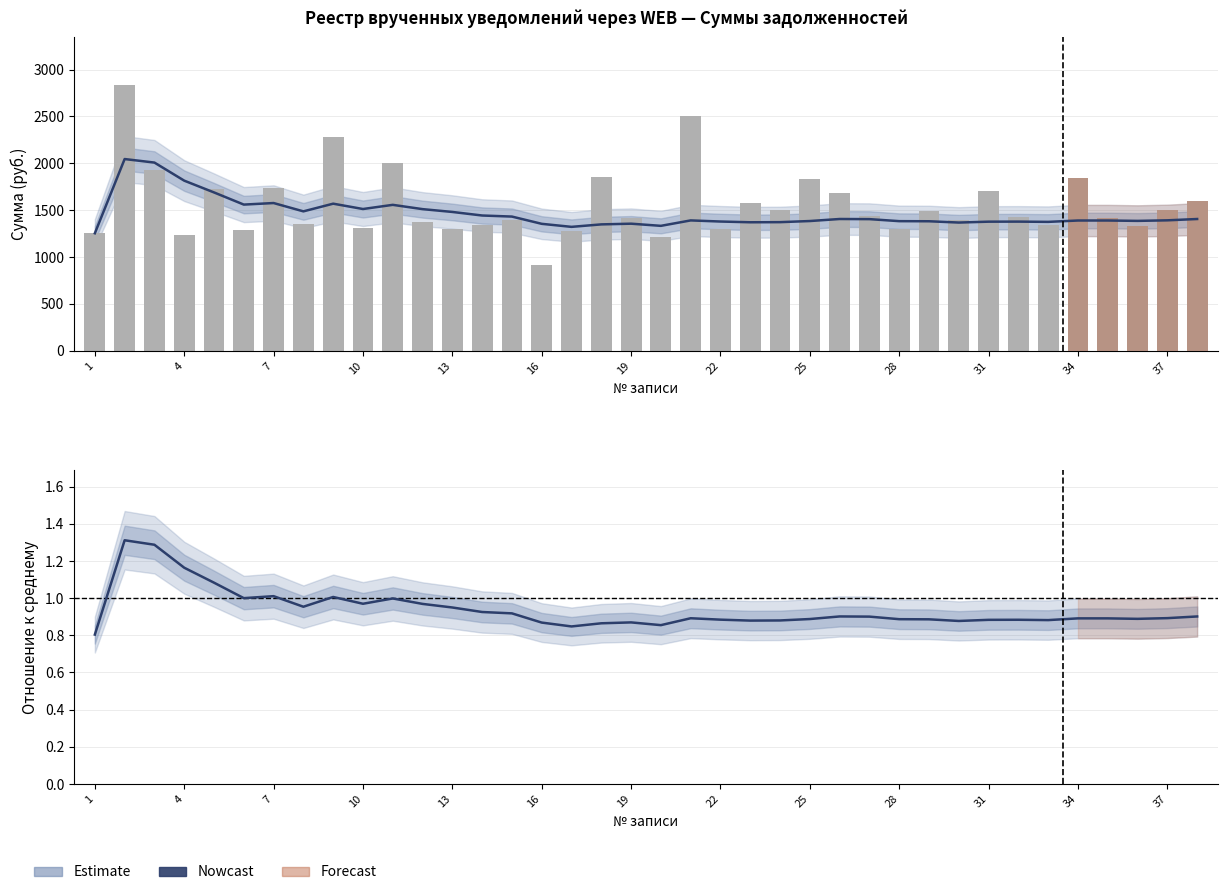

Which category has the lowest value across all series?

1